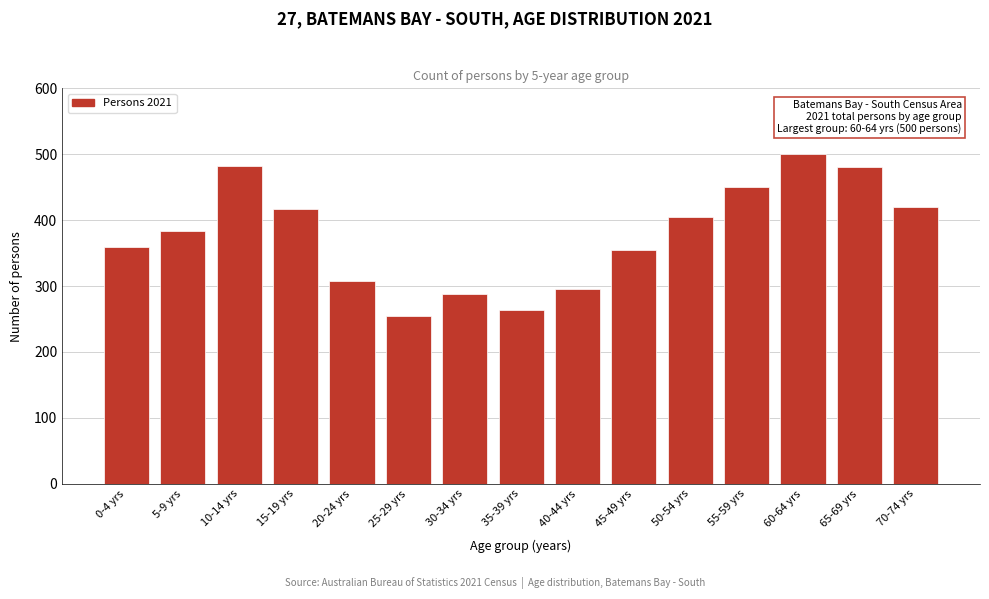

What is the average value?

377